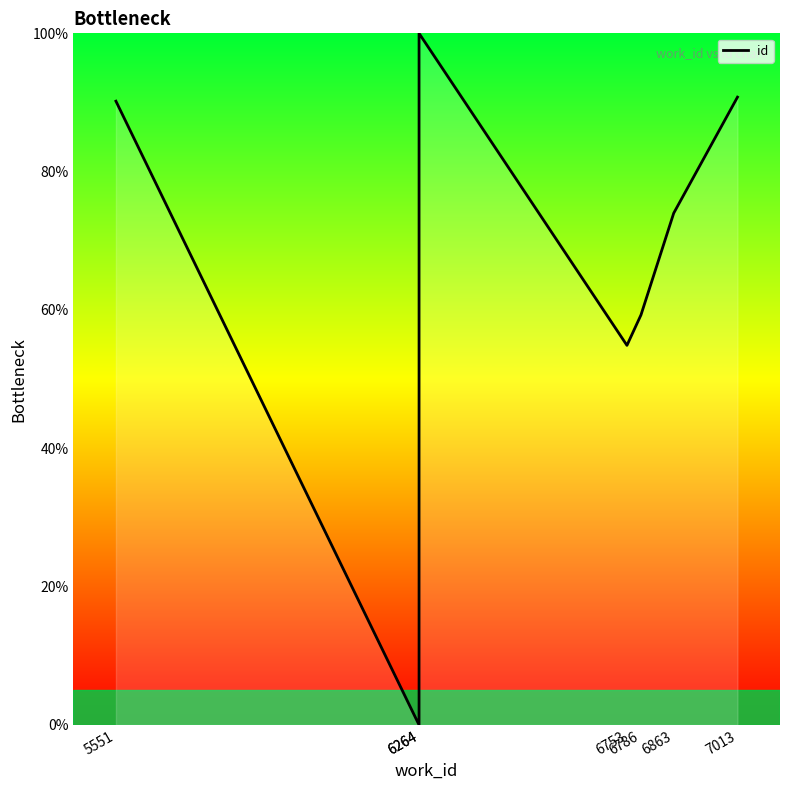

How many points are lower than both their immediate neighbors (excluding endpoints)?

2